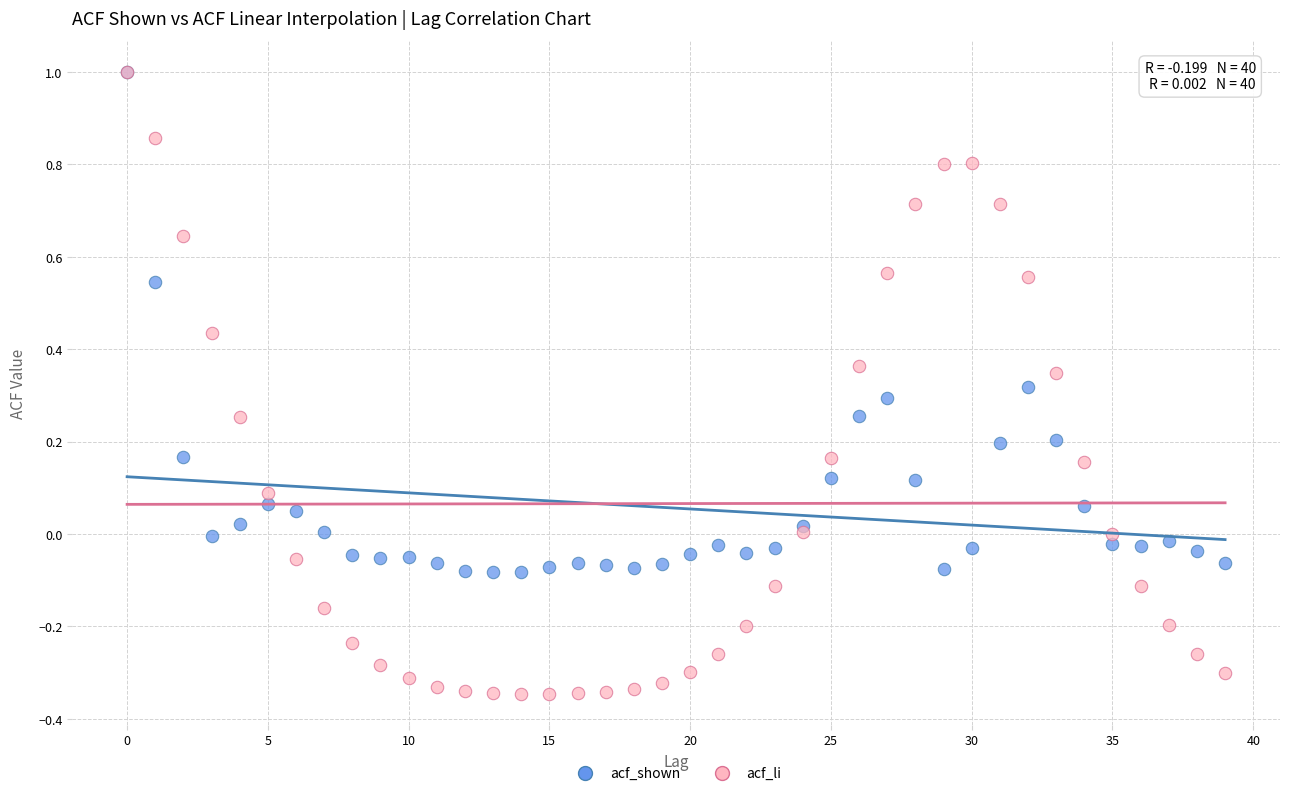

Which series has the widest spread of Y values?

acf_li